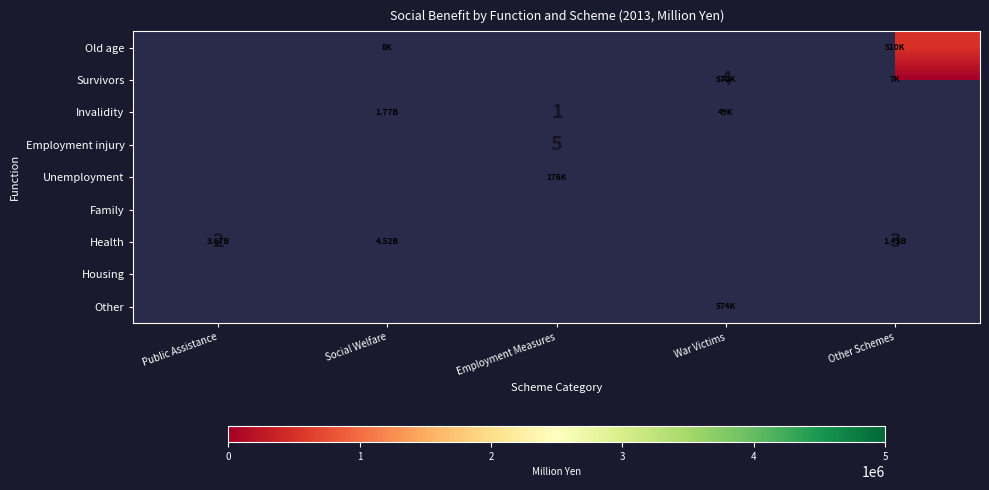

How many data points does each series have?

5